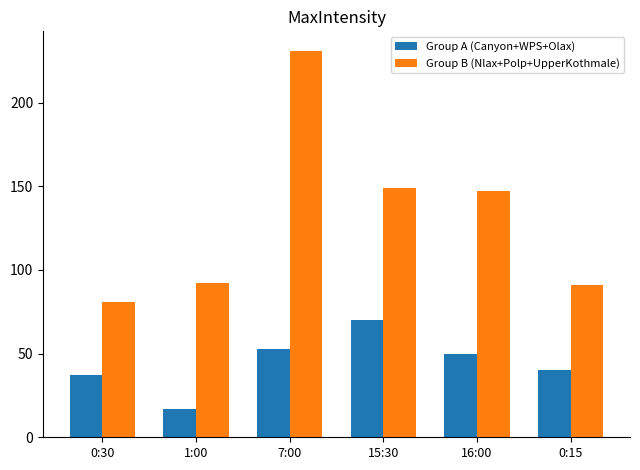

The Group A (Canyon+WPS+Olax) series shows 69 at 16:00. True or false?

False